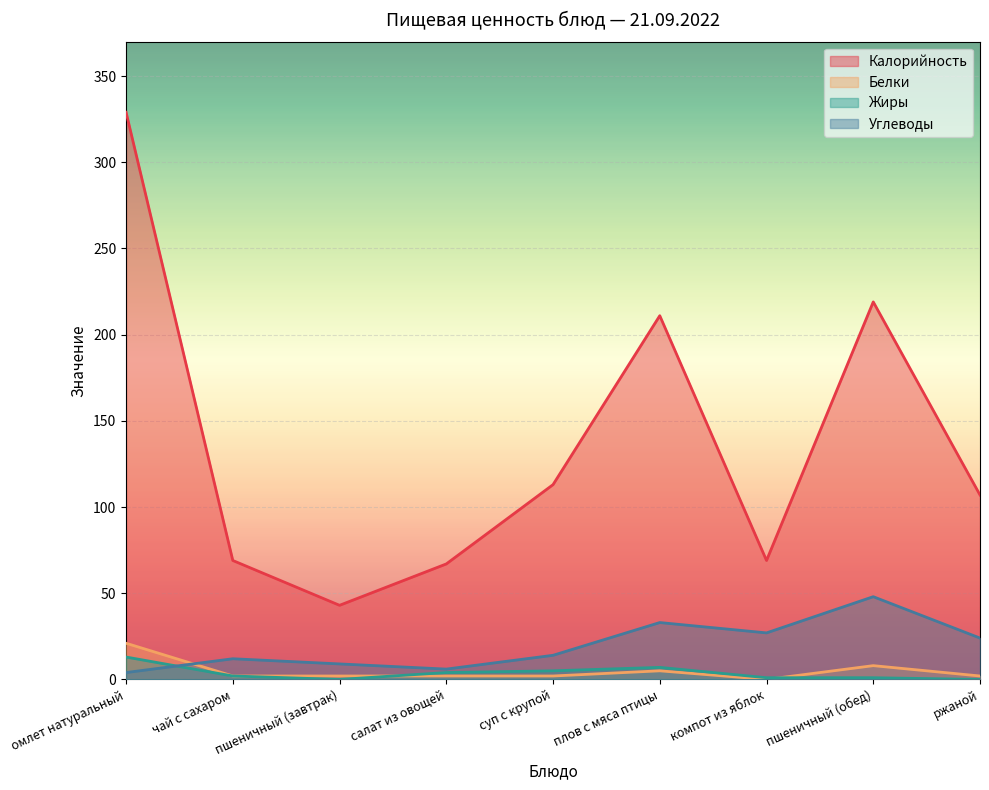

Which series has the largest range (max minus min)?

Калорийность